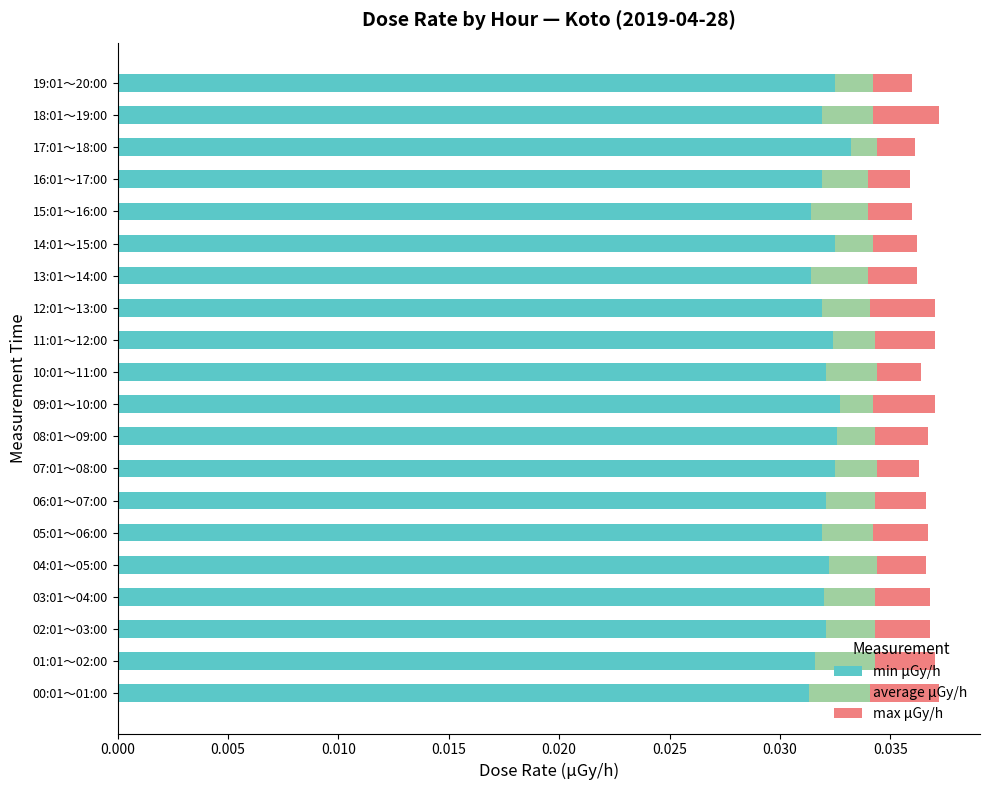

The value of min μGy/h at 07:01～08:00 is 0.1. True or false?

False